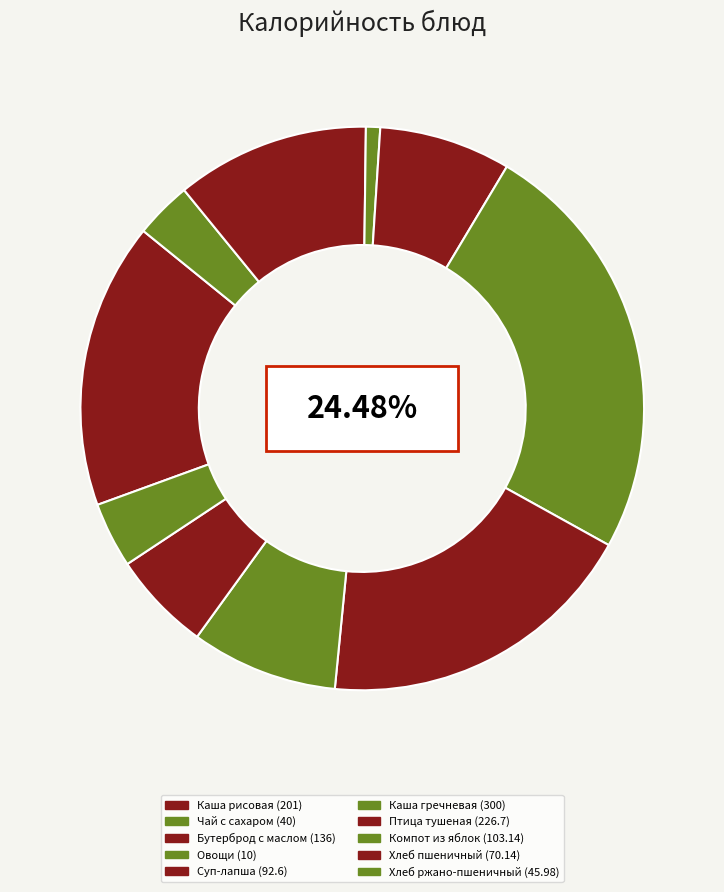

To the nearest percent, what is the combined percentage of Каша гречневая and Чай с сахаром?

28%